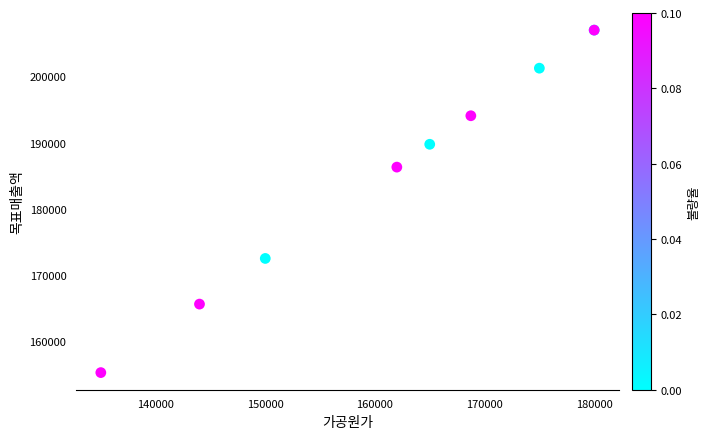

What Y value in the scatter plot is closest to 181125?

186300